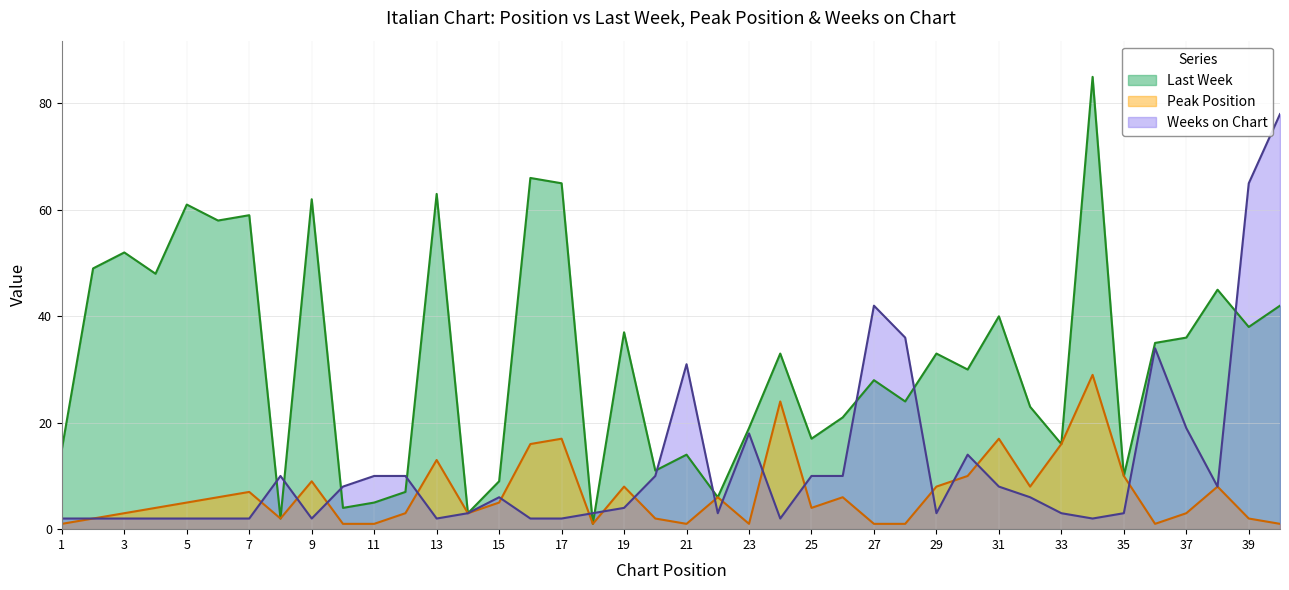

True or false: Weeks on Chart and Peak Position cross at least once.

True